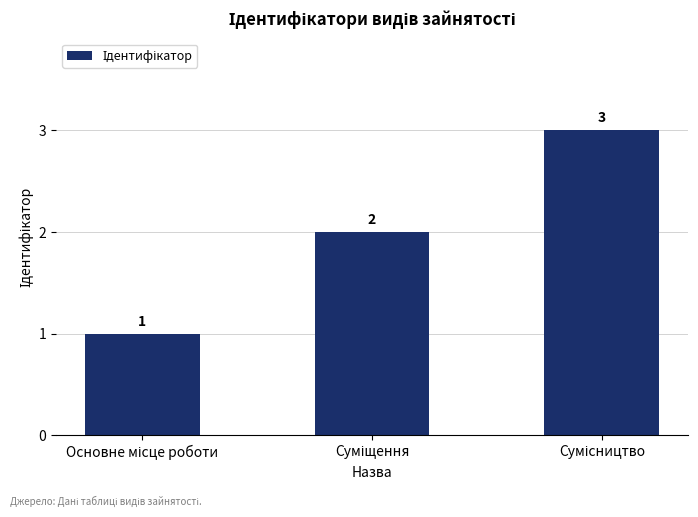

Count the values in the range 1 to 3.

3